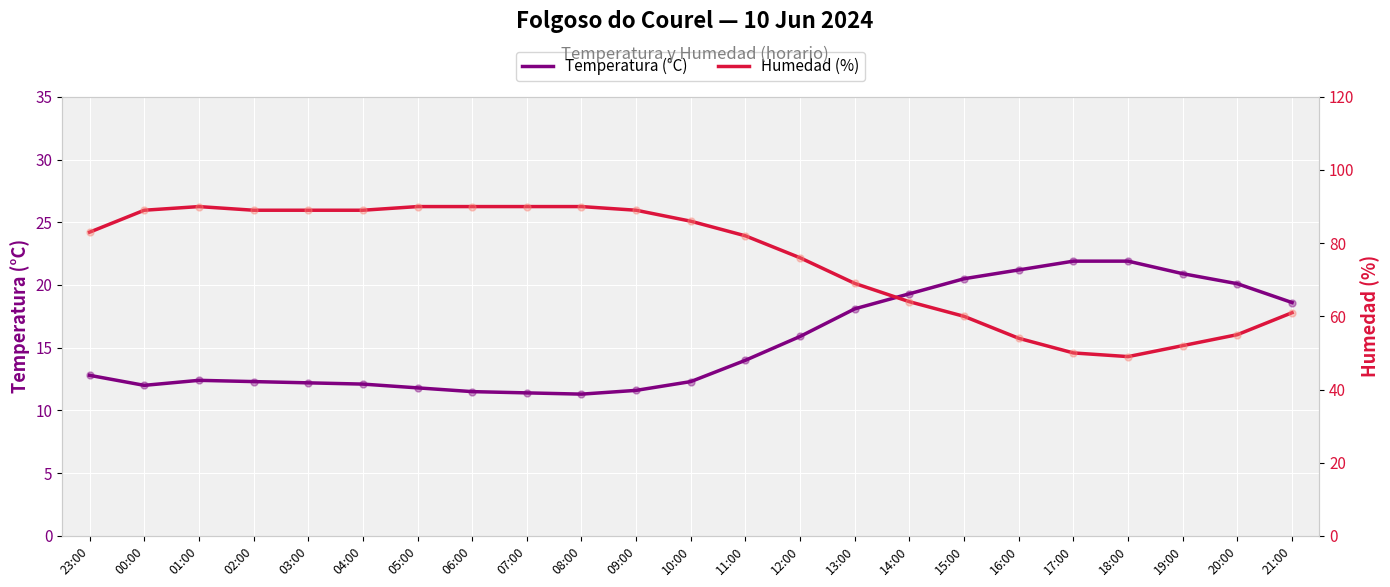

What are all the series names shown in the legend?

Temperatura (°C), Humedad (%)